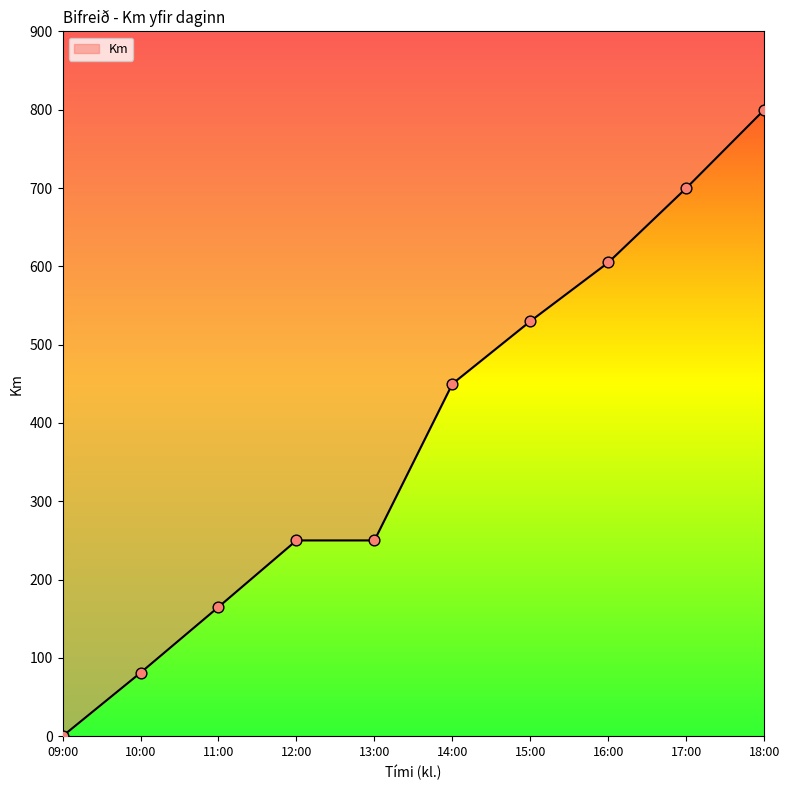

What is the change in value from 17:00 to 18:00?

+100